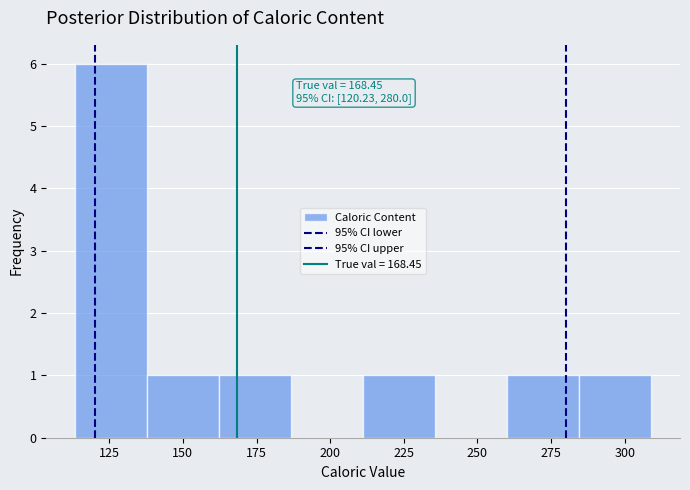

Over which range of the x-axis is the bar tallest?

115 to 140